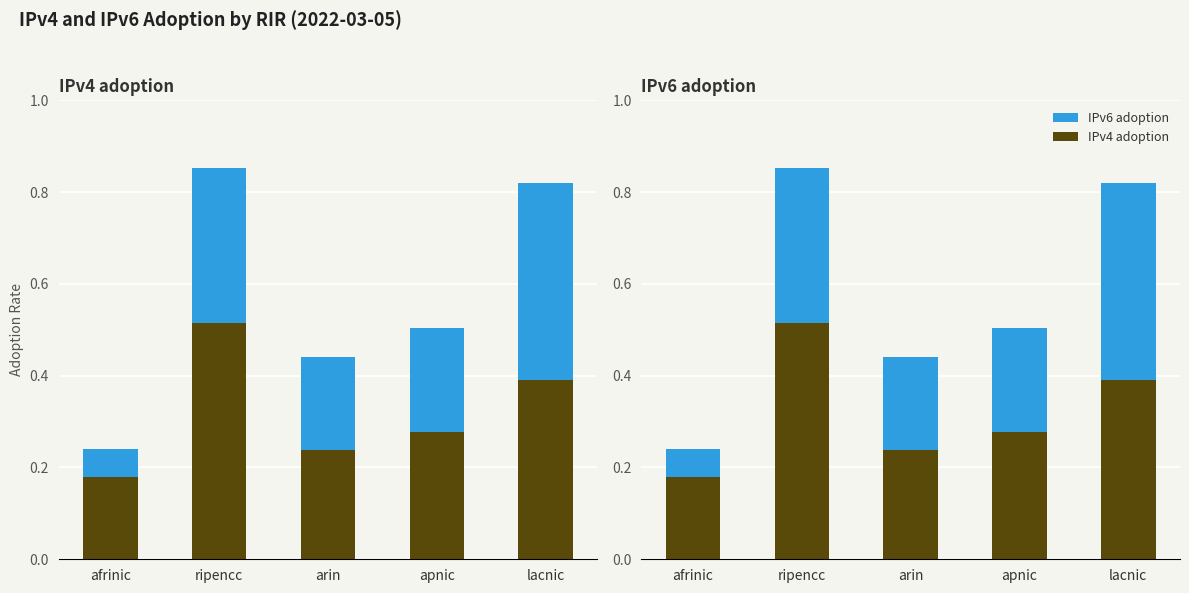

At which label is IPv4 adoption closest to 0?

afrinic